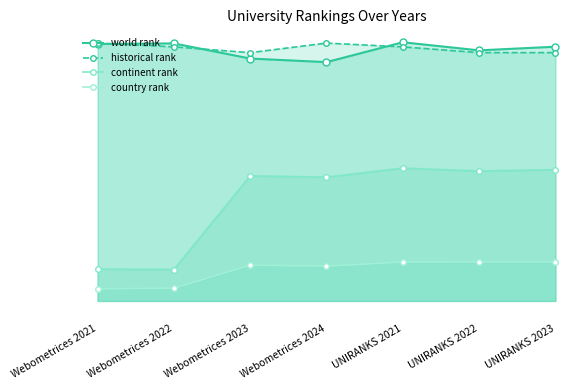

Reading left to right, what are all the values shown in this chart?

world rank: 26889.0	26947.0	25362.0	24989.0	27066.0	26220.0	26601.0
historical rank: 26977.5	26583.5	25981.5	26977.5	26583.5	25981.5	25981.5
continent rank: 3330.0	3289.0	13089.0	12953.0	13896.0	13595.0	13737.0
country rank: 1269.0	1336.0	3744.0	3641.0	4070.0	4074.0	4081.0